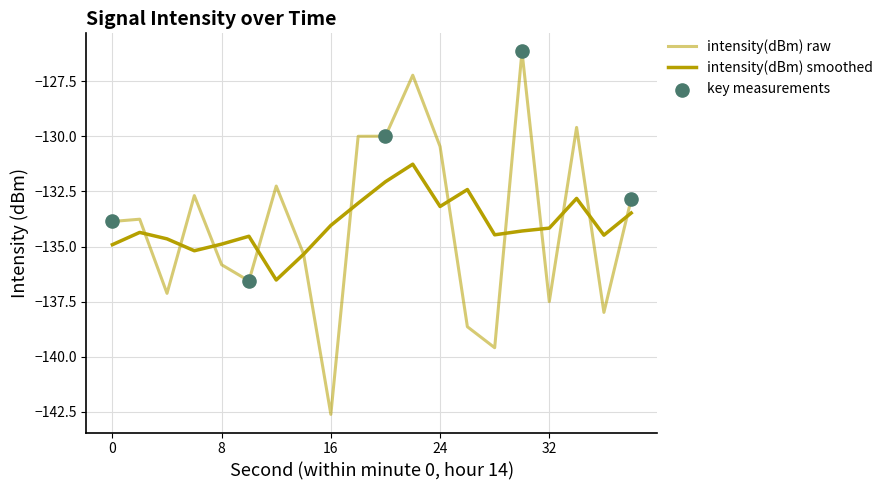

How many lines are shown in the chart?

2